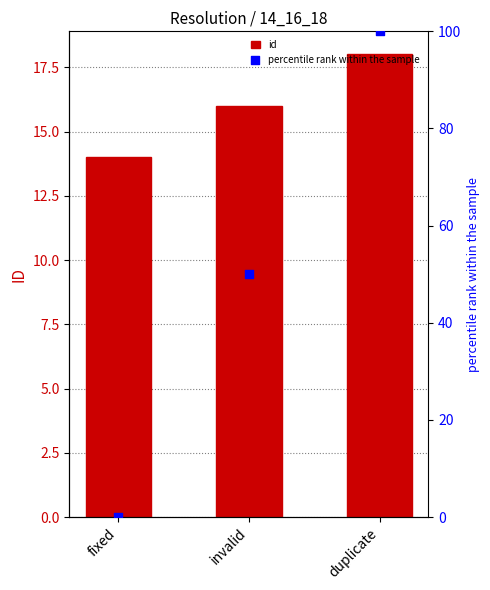

Is the value of id at fixed greater than the value of percentile rank within the sample at duplicate?

No